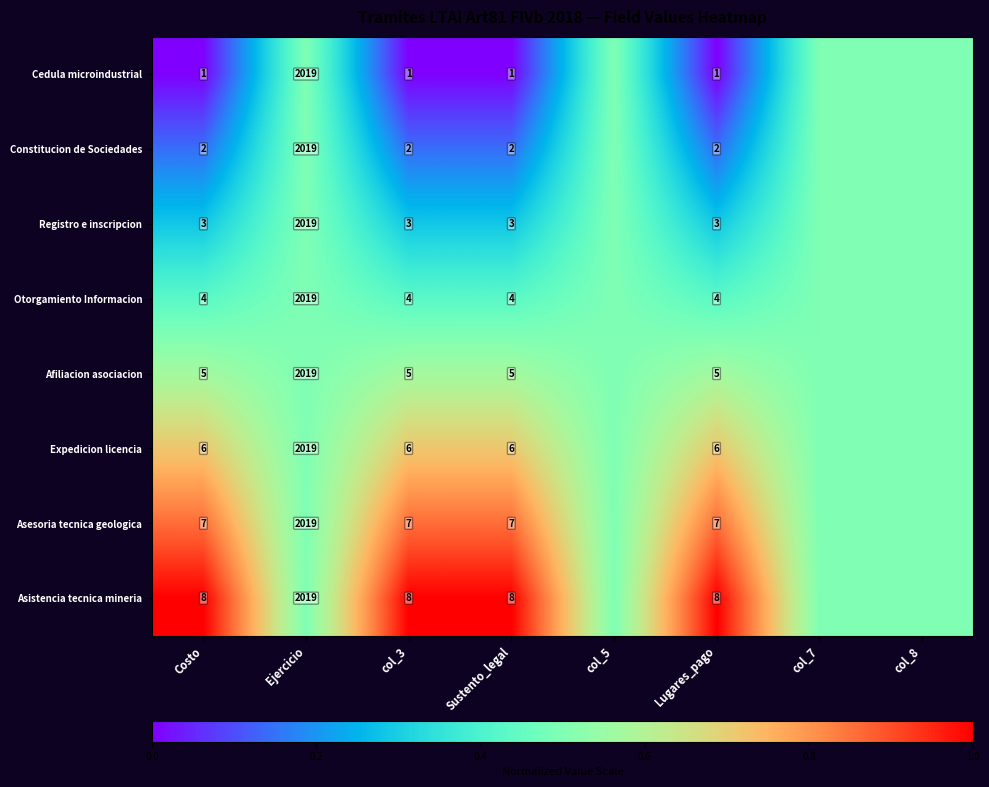

The value of Registro e inscripcion at Lugares_pago is 0.2. True or false?

False